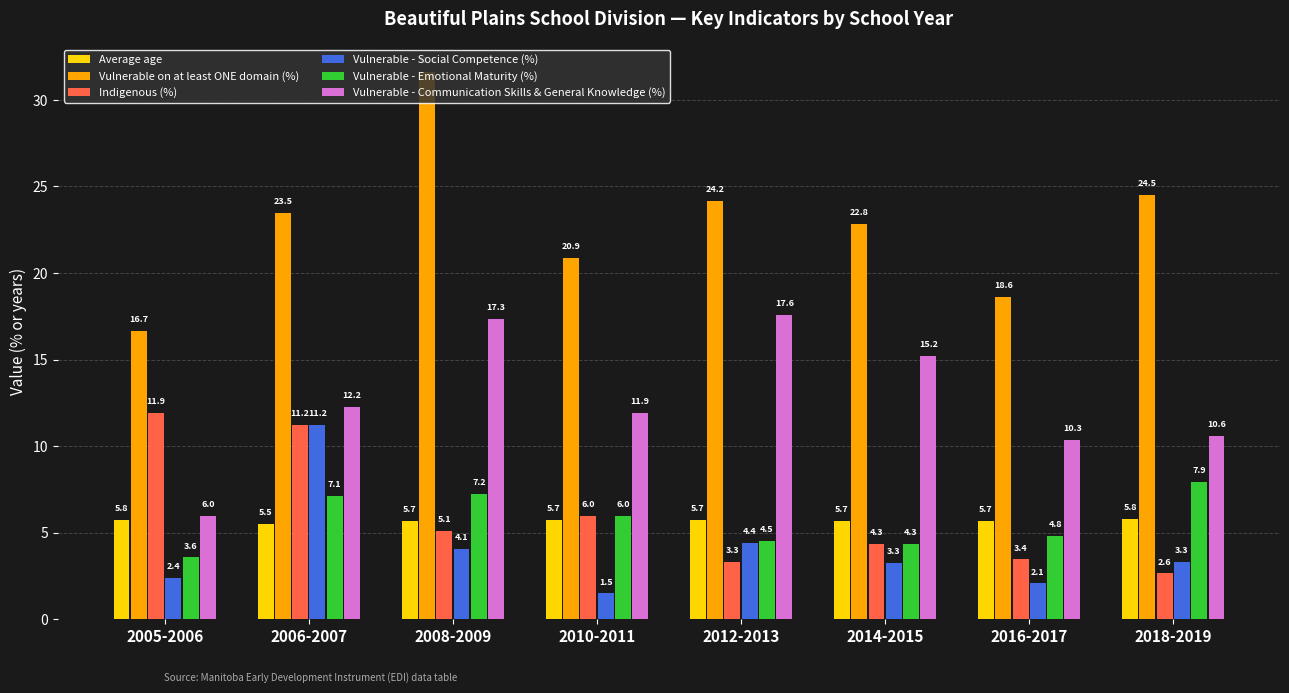

List the series in order of their peak value, lowest first.

Average age, Vulnerable - Emotional Maturity (%), Vulnerable - Social Competence (%), Indigenous (%), Vulnerable - Communication Skills & General Knowledge (%), Vulnerable on at least ONE domain (%)